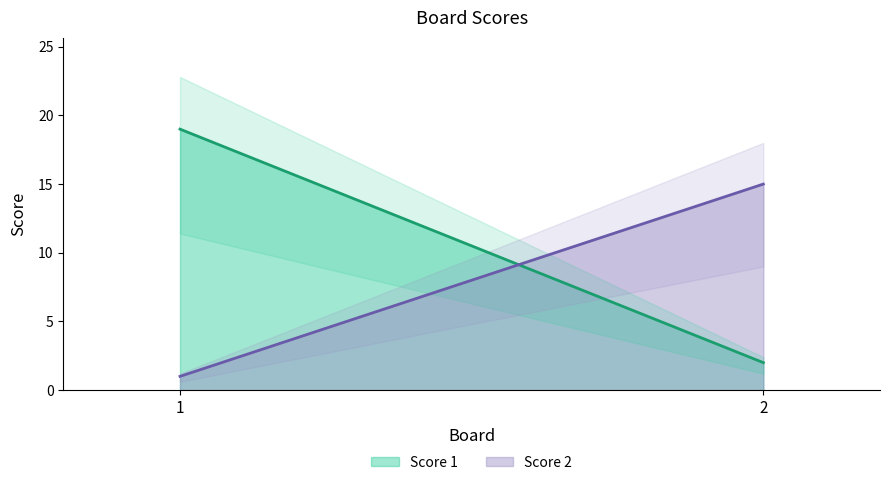

How many values in the Score 2 series are below 15?

1